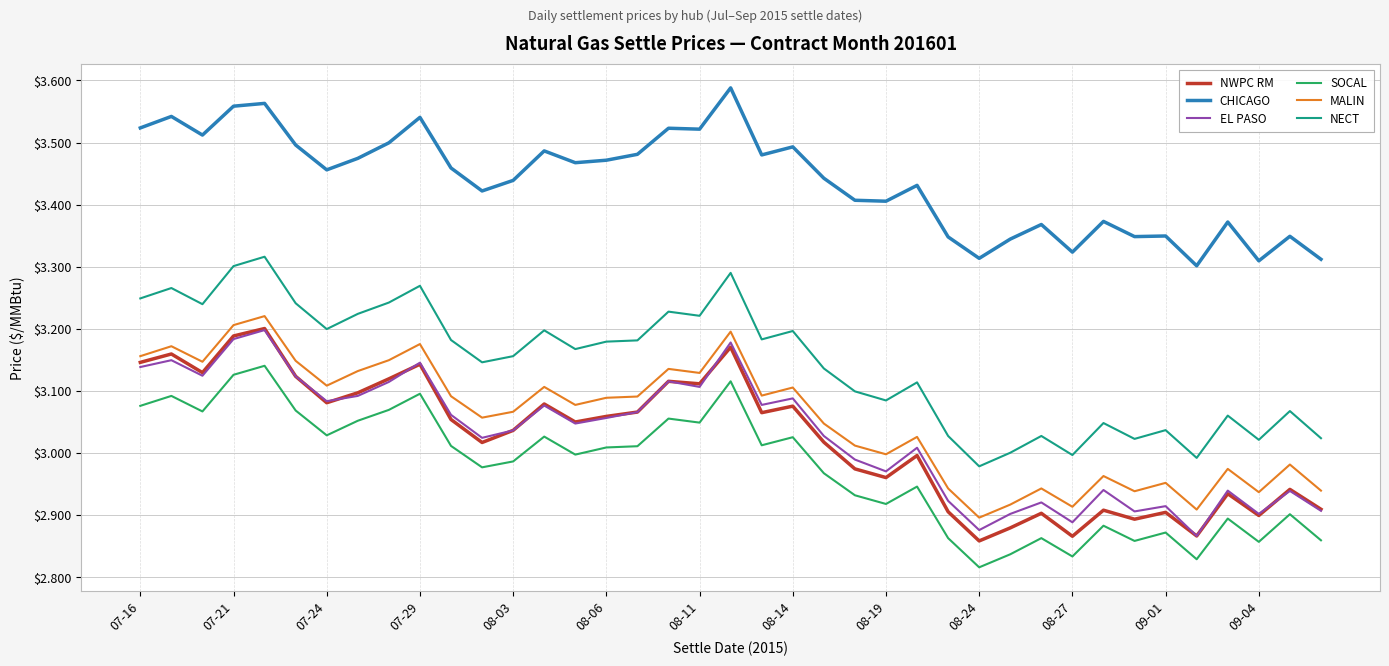

True or false: EL PASO and MALIN cross at least once.

False